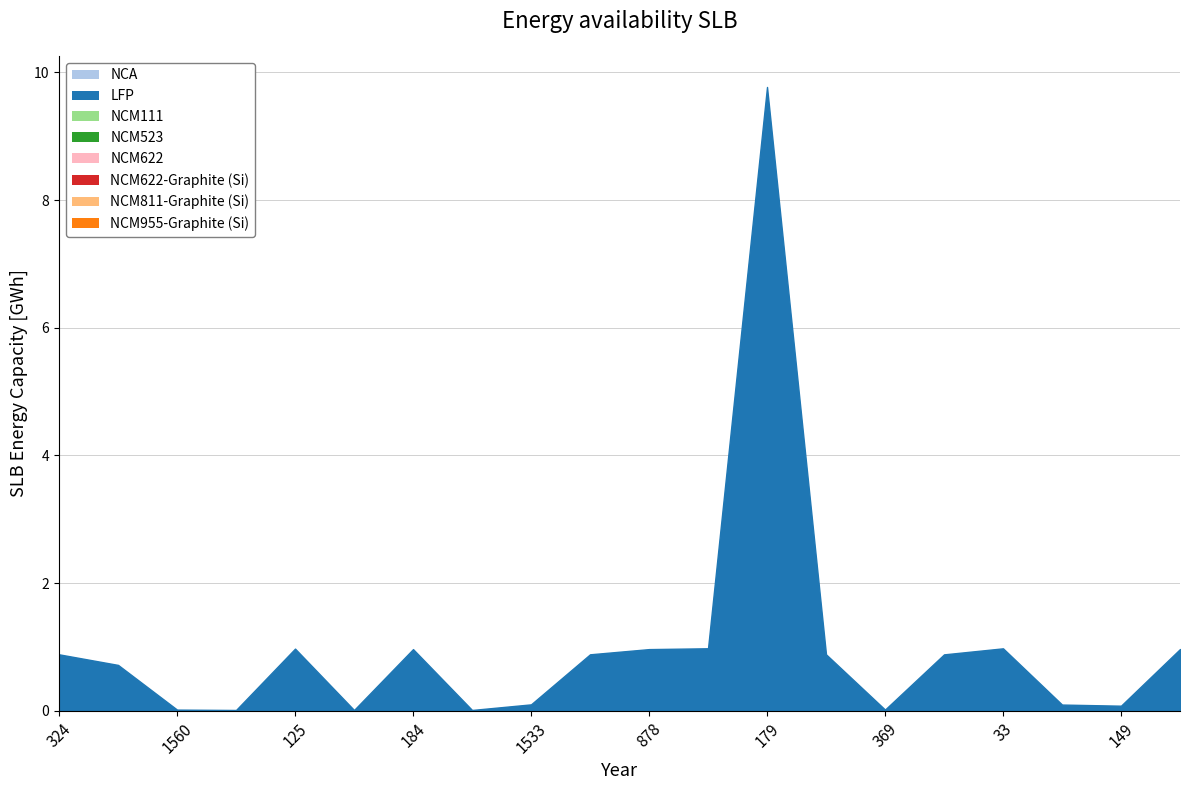

What is the difference between the maximum and minimum values?

9.8